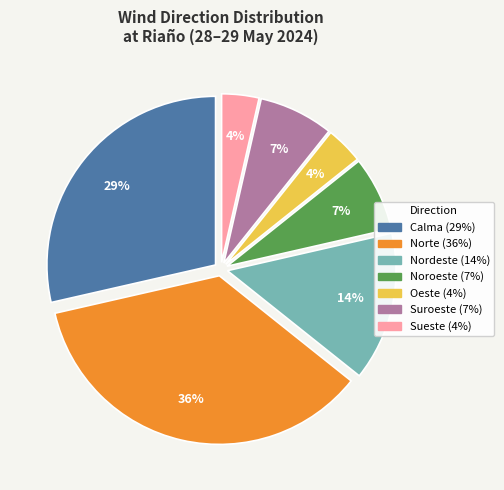

Does any single category account for the majority?

No